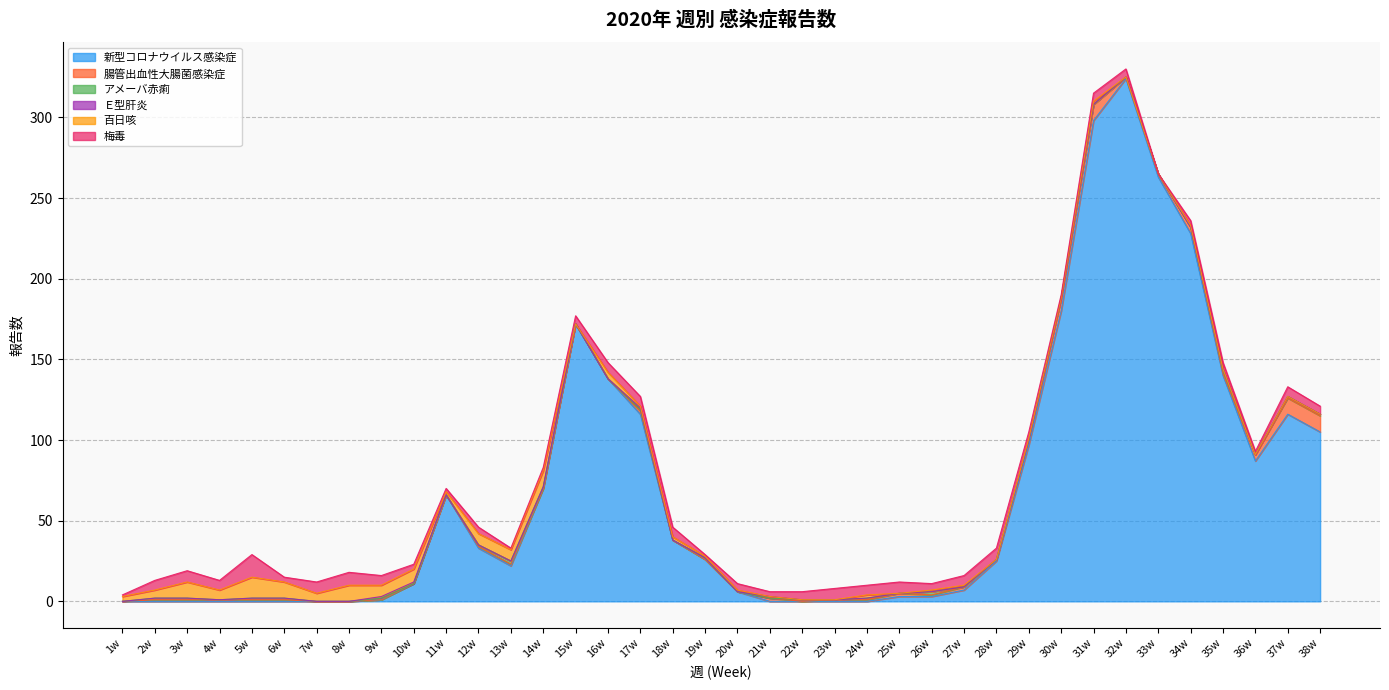

How many positive values does the 百日咳 series have?

25